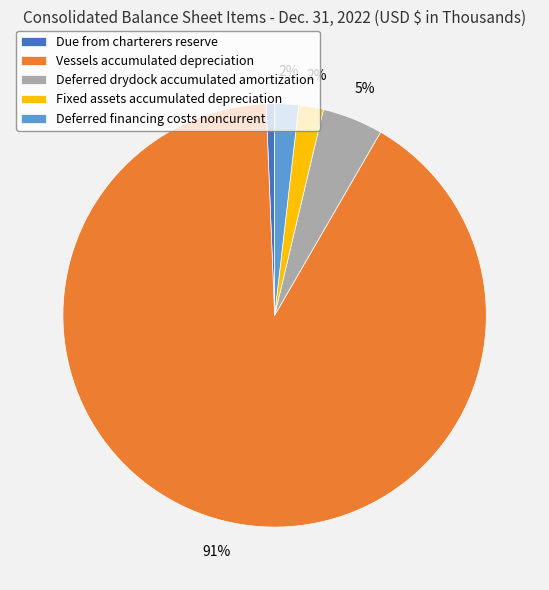

To the nearest percent, what is the combined percentage of Fixed assets accumulated depreciation and Deferred financing costs noncurrent?

4%